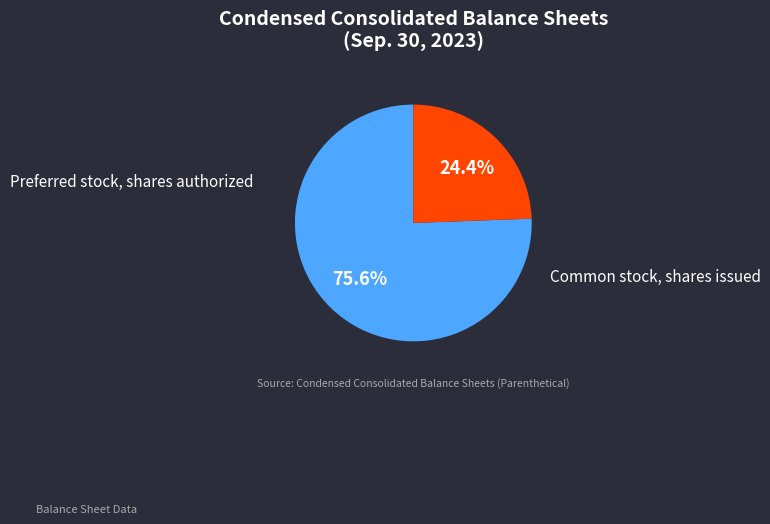

Is the sum of Preferred stock, shares authorized and Common stock, shares issued greater than half?

Yes